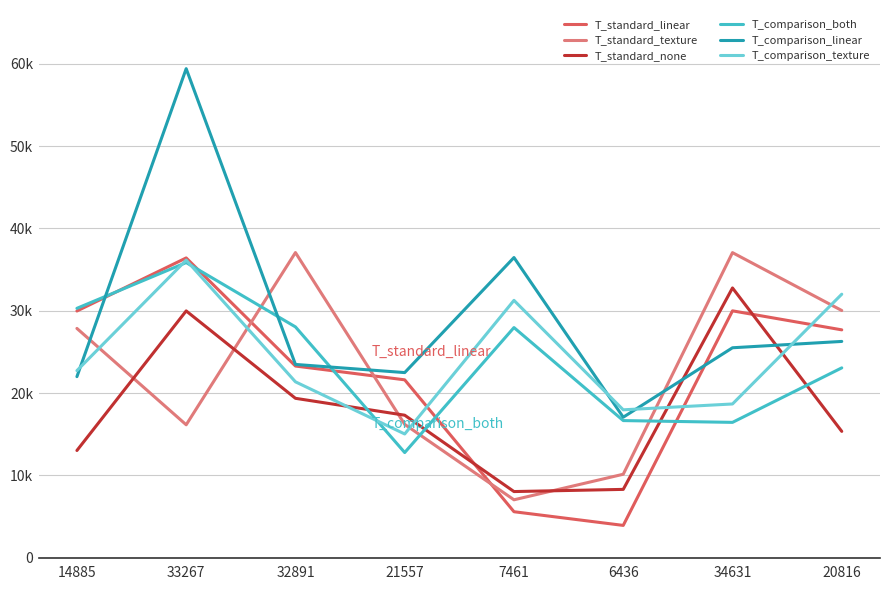

What are all the series names shown in the legend?

T_standard_linear, T_standard_texture, T_standard_none, T_comparison_both, T_comparison_linear, T_comparison_texture